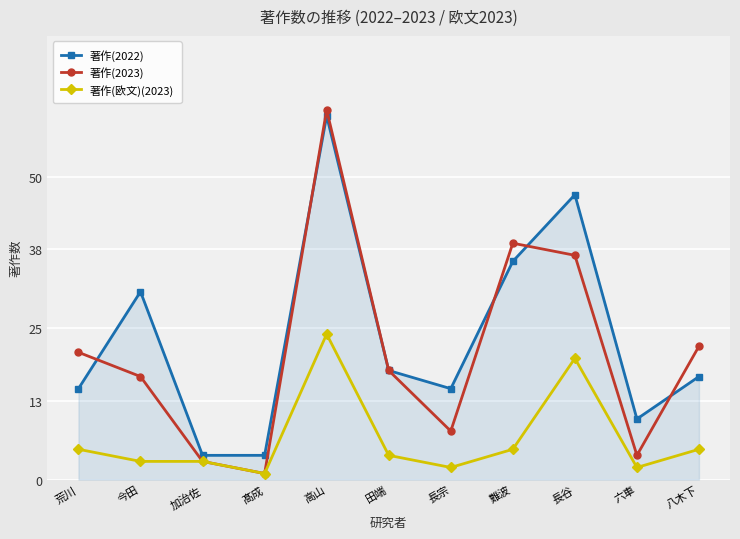

What is the sum of the 著作(2023) values at 荒川 and 難波?

60